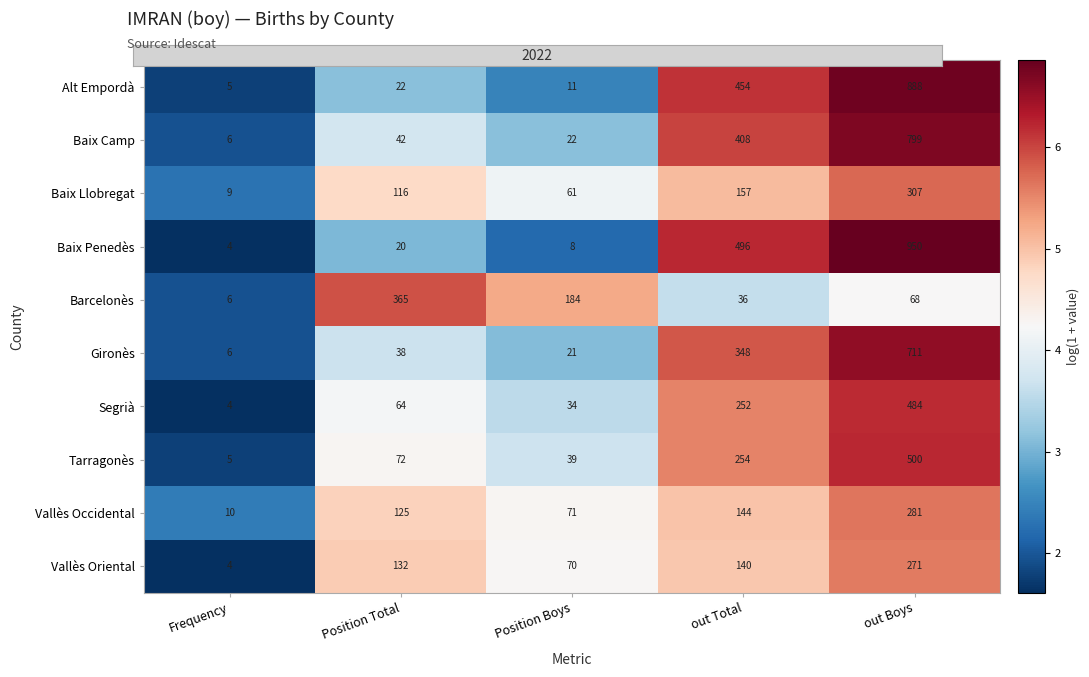

At how many categories does at least one series exceed 4?

5